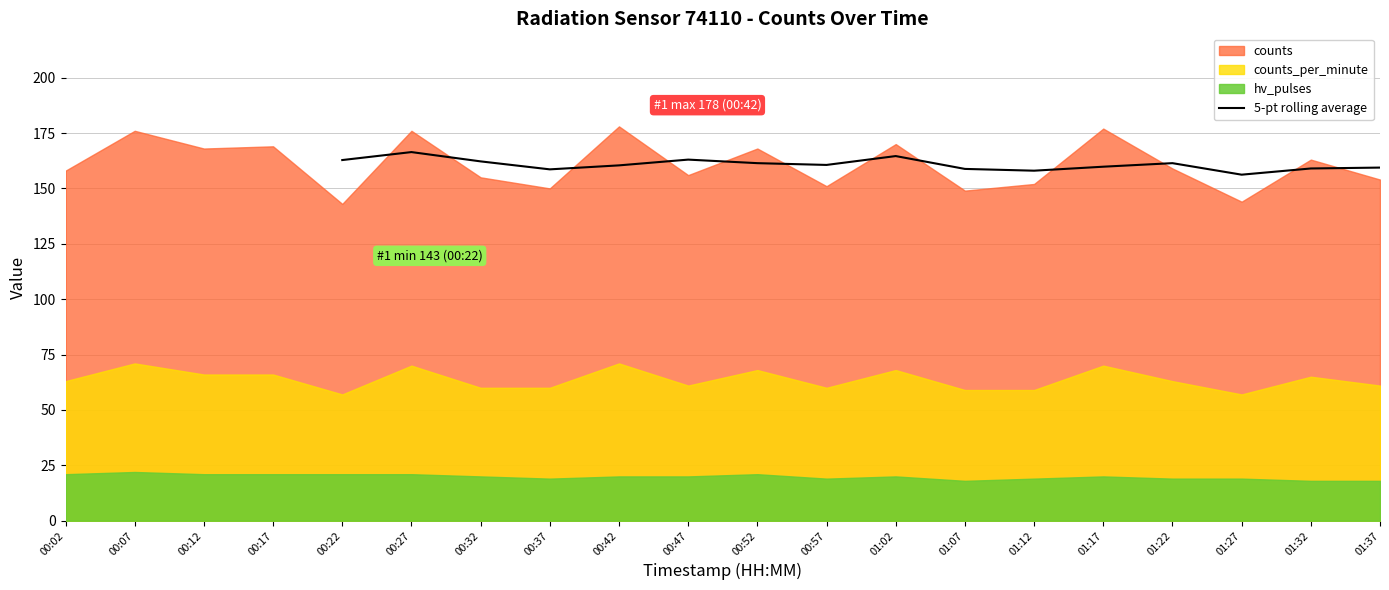

What is the label of the 15th point from the right?

00:27